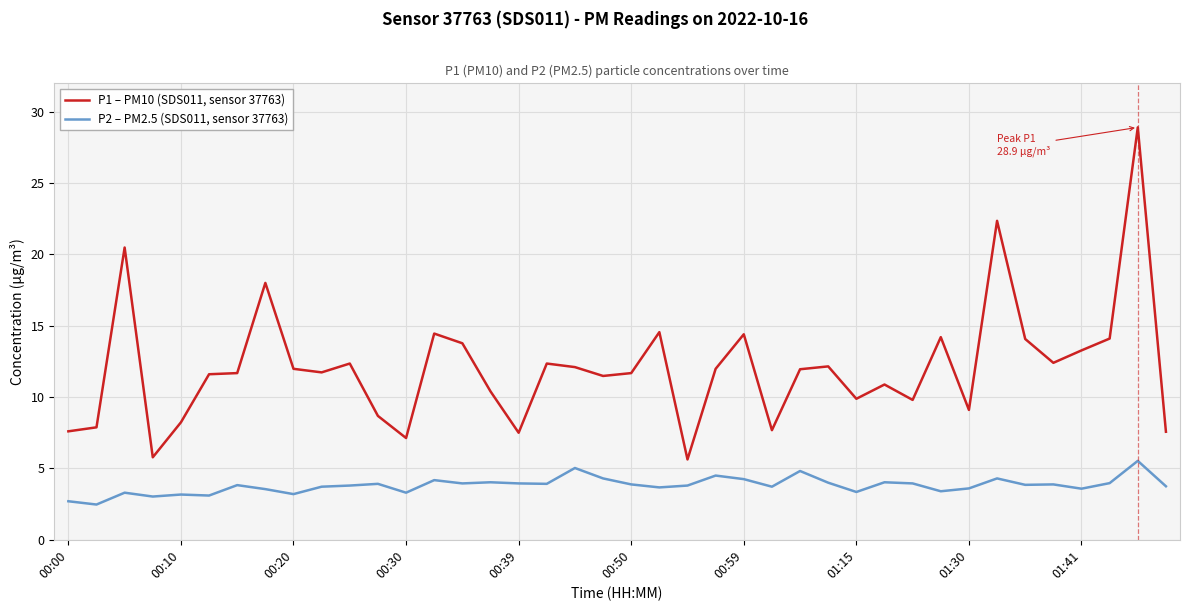

What is the greatest value displayed?

28.9